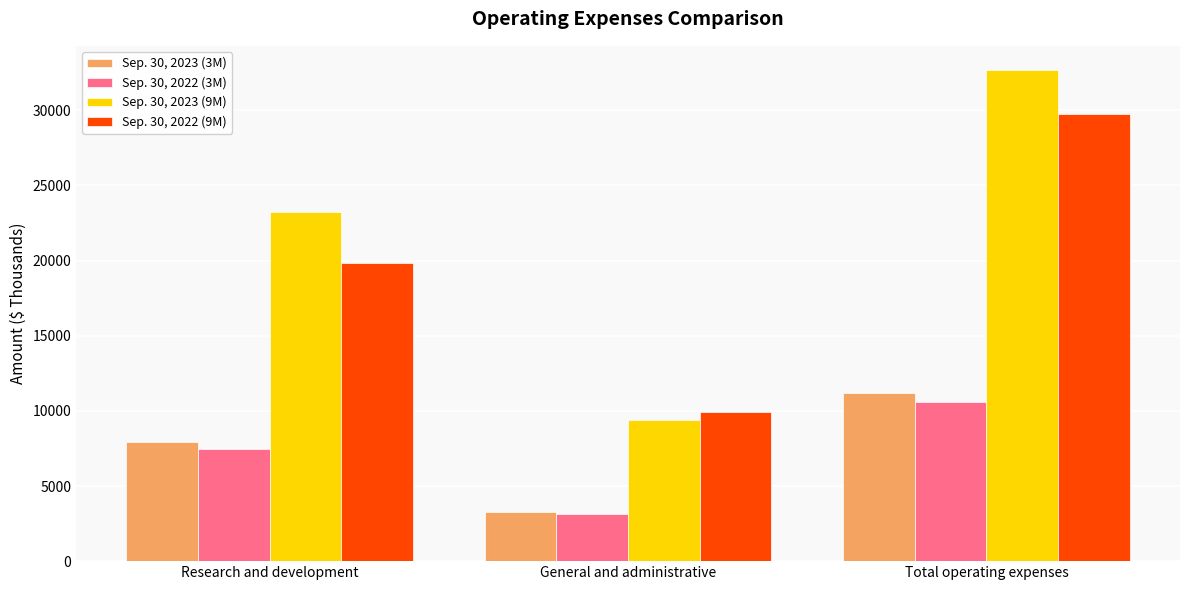

List the series in order of their peak value, highest first.

Sep. 30, 2023 (9M), Sep. 30, 2022 (9M), Sep. 30, 2023 (3M), Sep. 30, 2022 (3M)